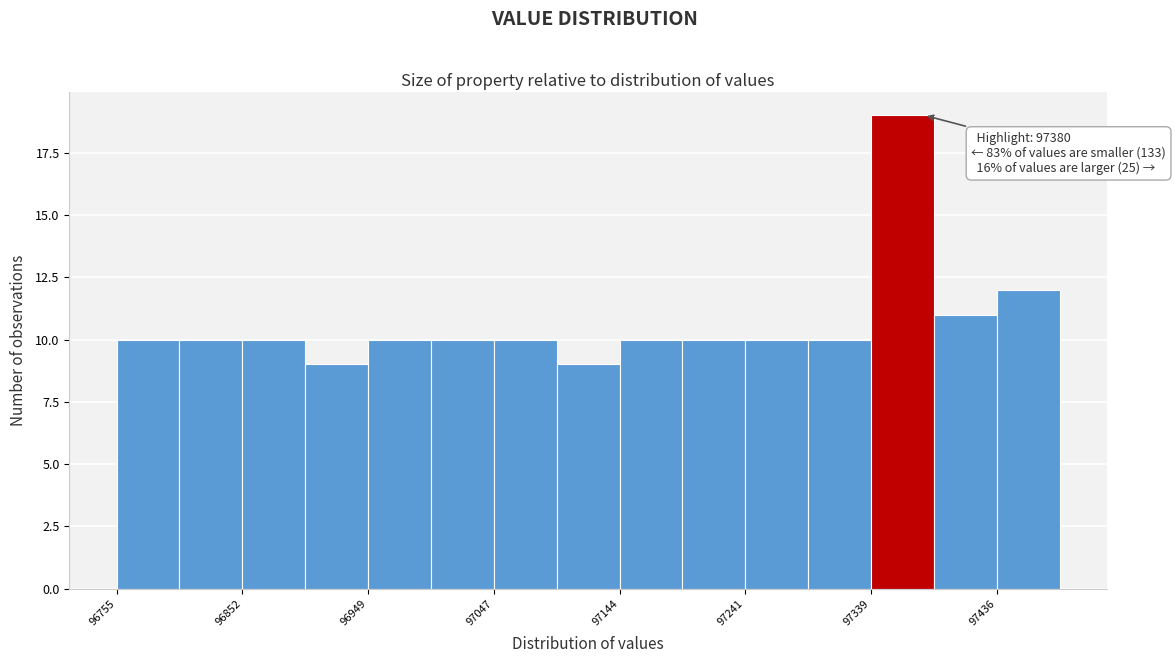

Over which range of the x-axis is the bar tallest?

97340 to 97390